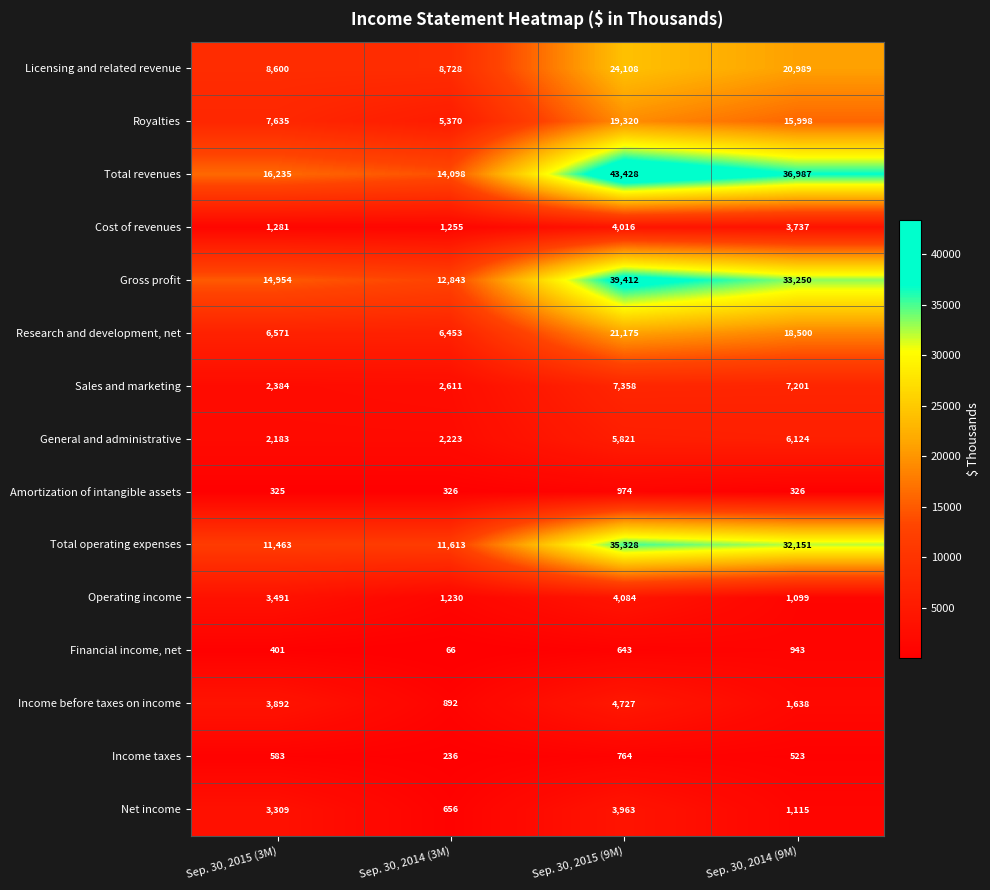

The Total revenues series shows 36987 at Sep. 30, 2014 (9M). True or false?

True